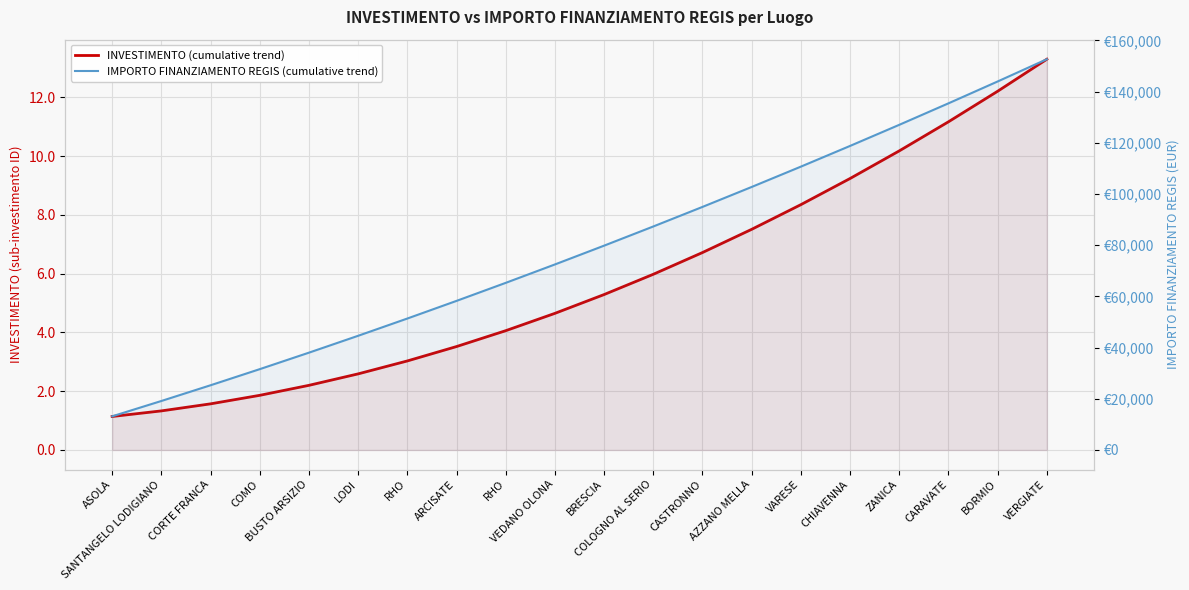

What is the highest value of the INVESTIMENTO (cumulative trend) series?

13.3